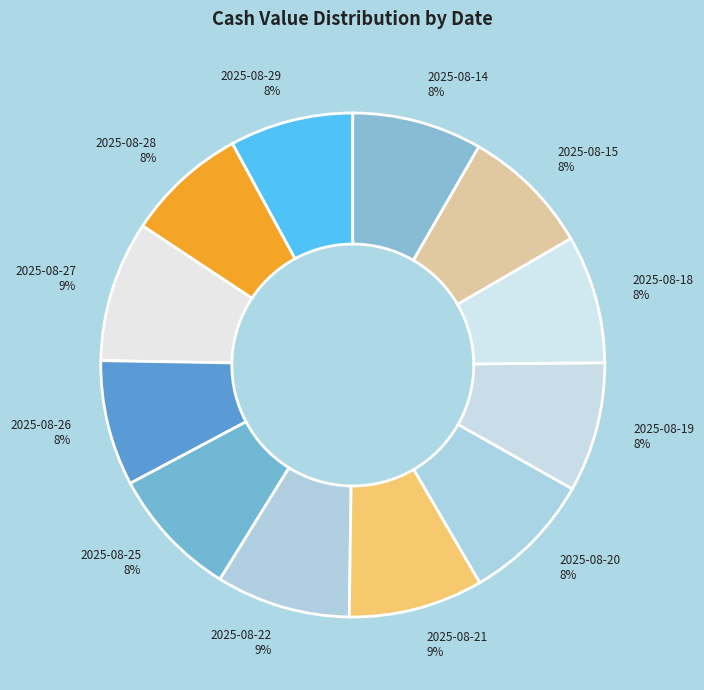

Which has a higher value, 2025-08-21 or 2025-08-29?

2025-08-21